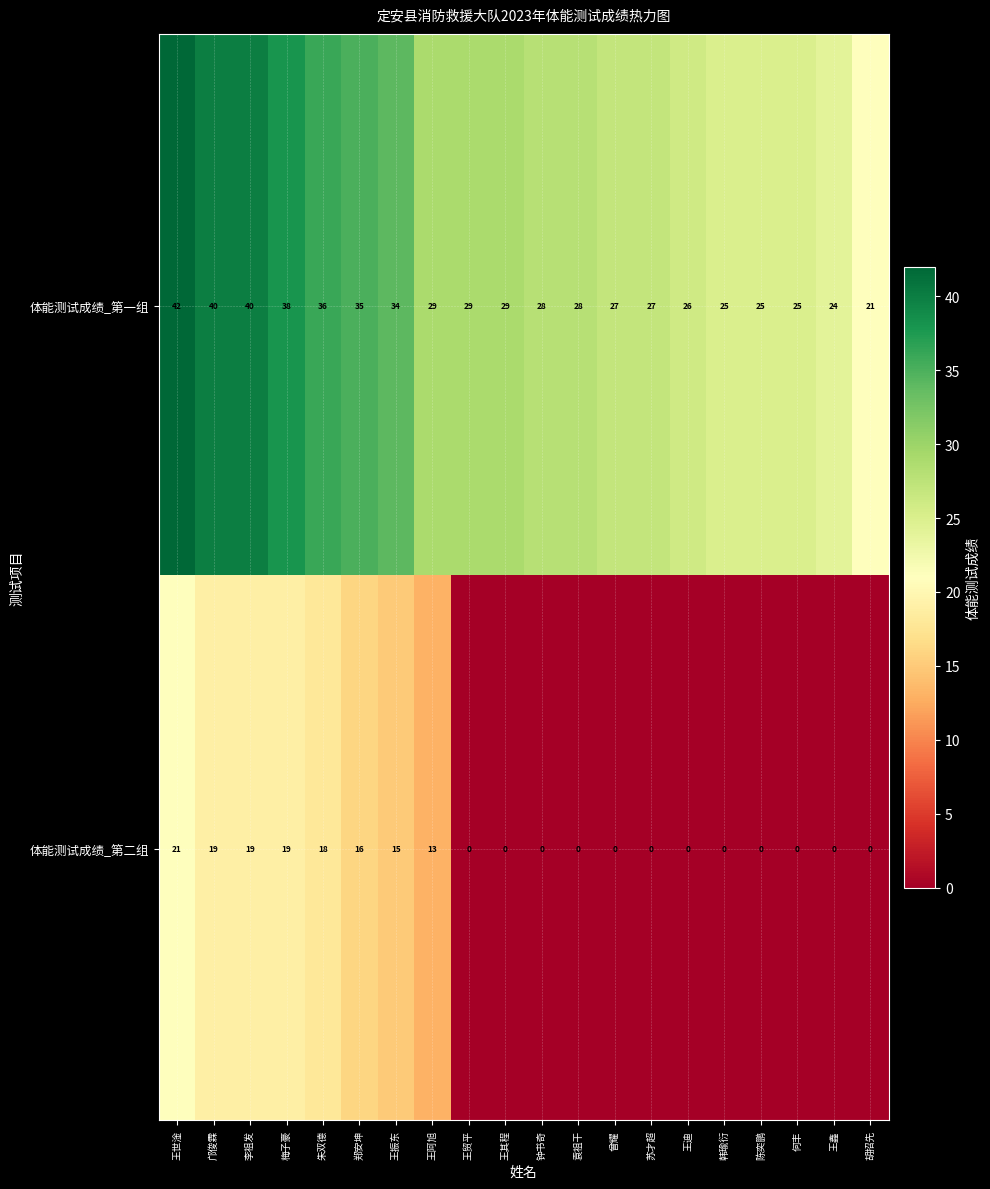

How many categories are shown in the chart?

20